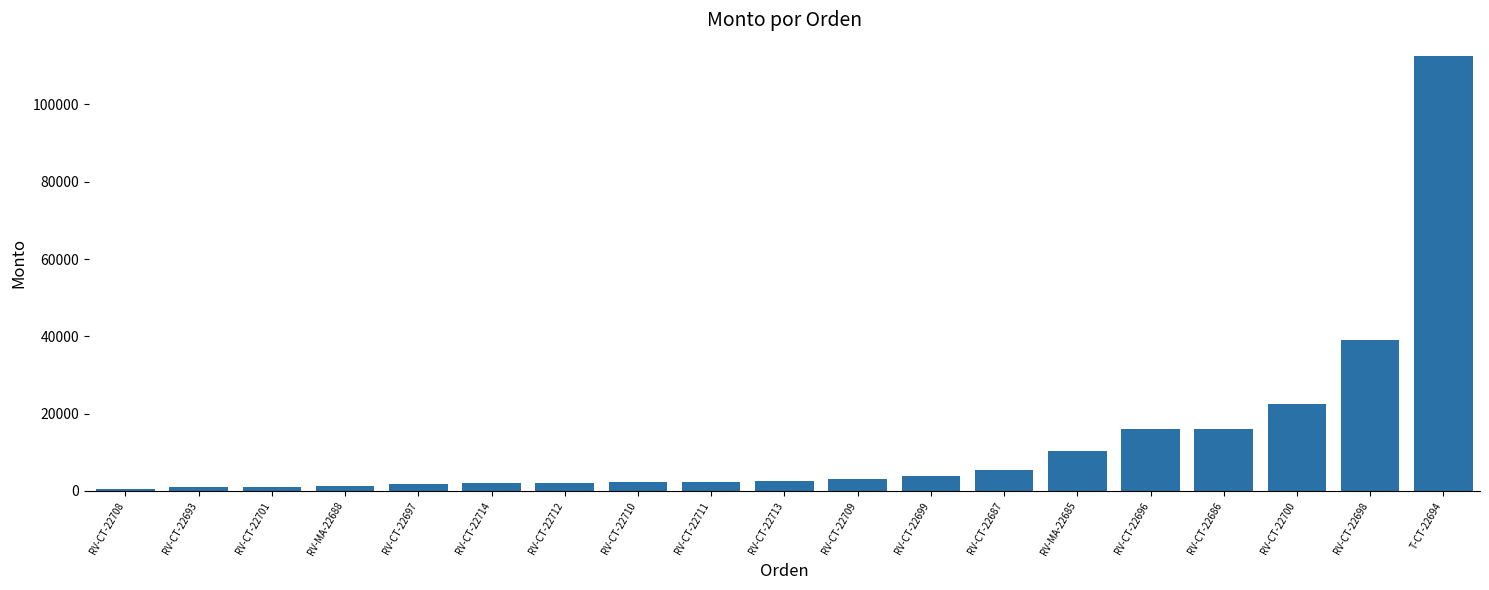

Where is the data nearest to the value 56460?

RV-CT-22698